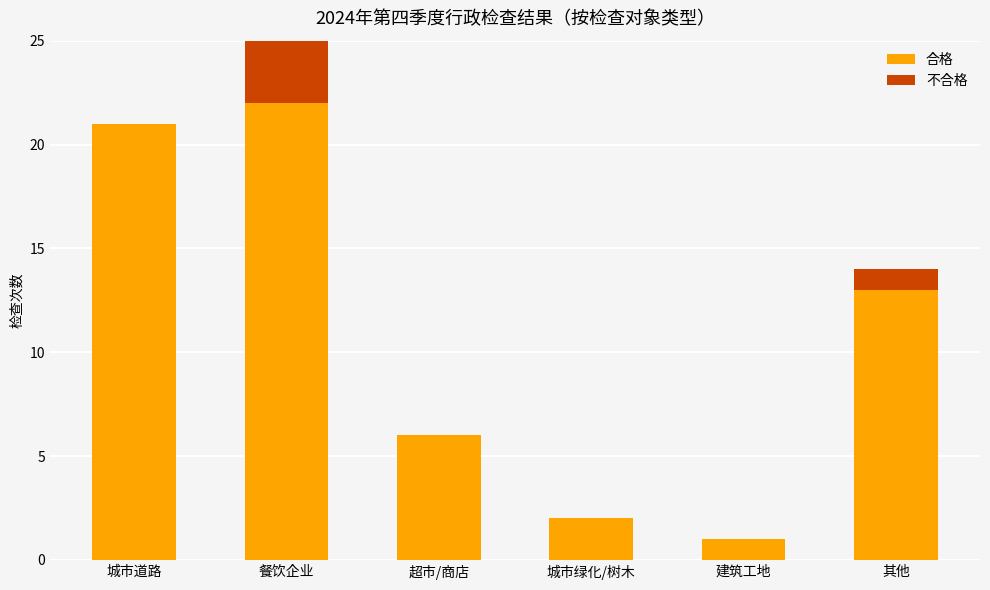

At which label does 合格 first exceed 13?

城市道路